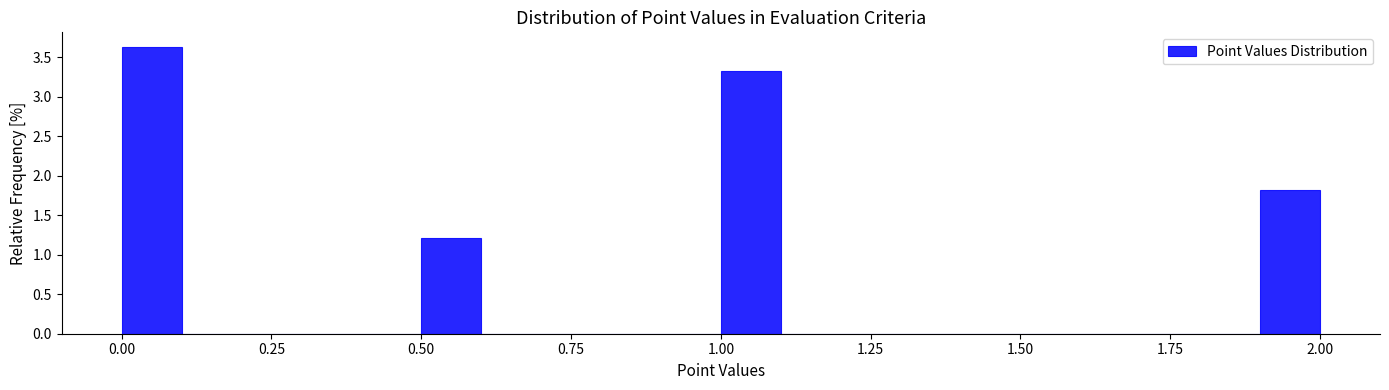

Around what value on the x-axis is the tallest bar? Give the approximate position of its centre, as read against the axis.

0.05